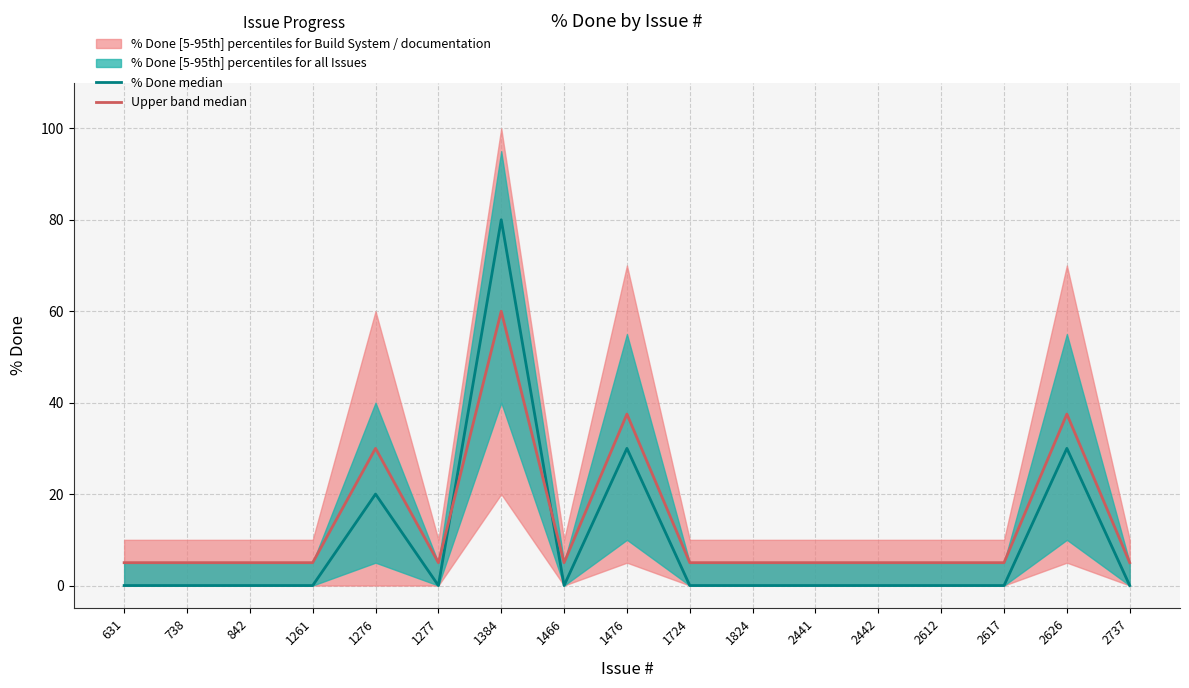

What is the value of the Upper band median point at the 9th from the left?

37.5